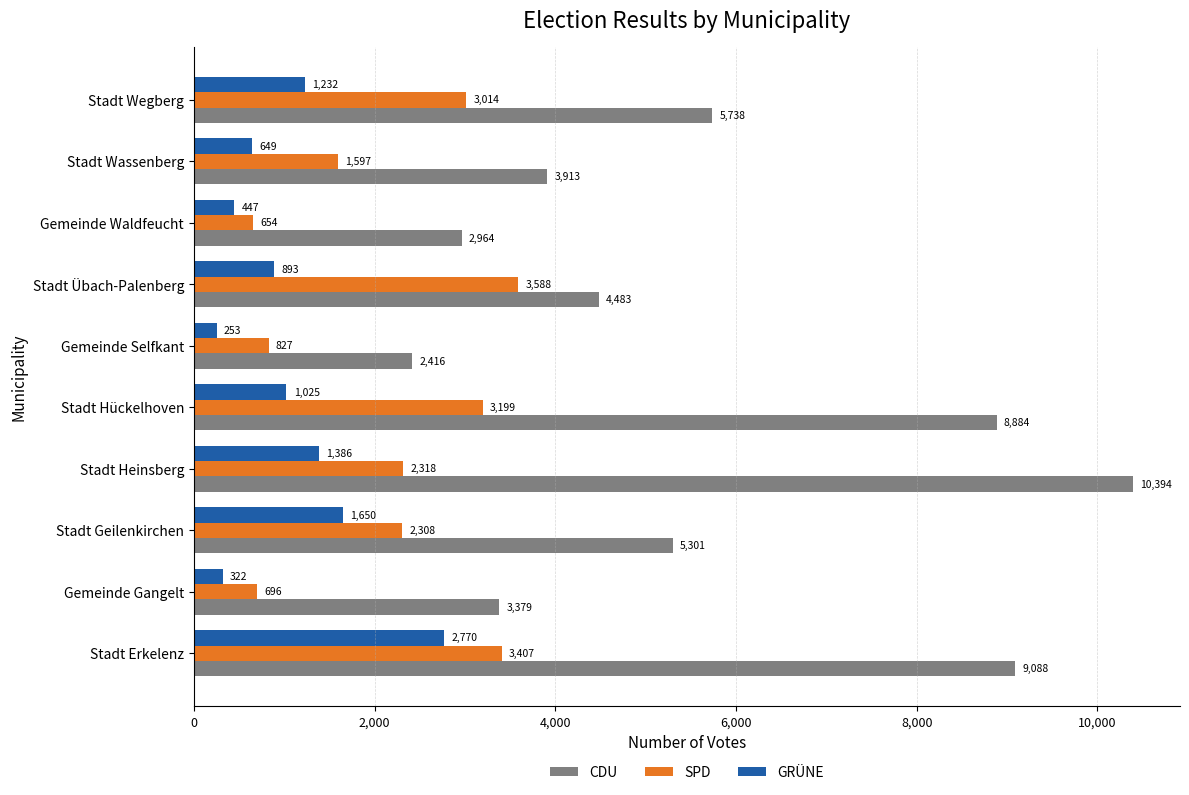

Rank the categories by SPD value from lowest to highest.

Gemeinde Waldfeucht, Gemeinde Gangelt, Gemeinde Selfkant, Stadt Wassenberg, Stadt Geilenkirchen, Stadt Heinsberg, Stadt Wegberg, Stadt Hückelhoven, Stadt Erkelenz, Stadt Übach-Palenberg